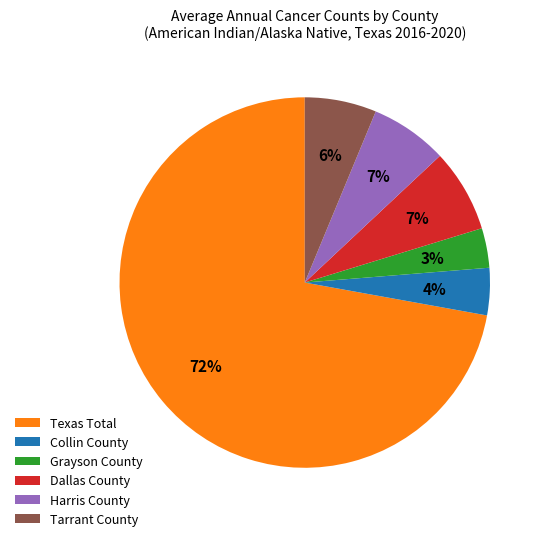

To the nearest percent, what percentage of the pie is Tarrant County?

6%